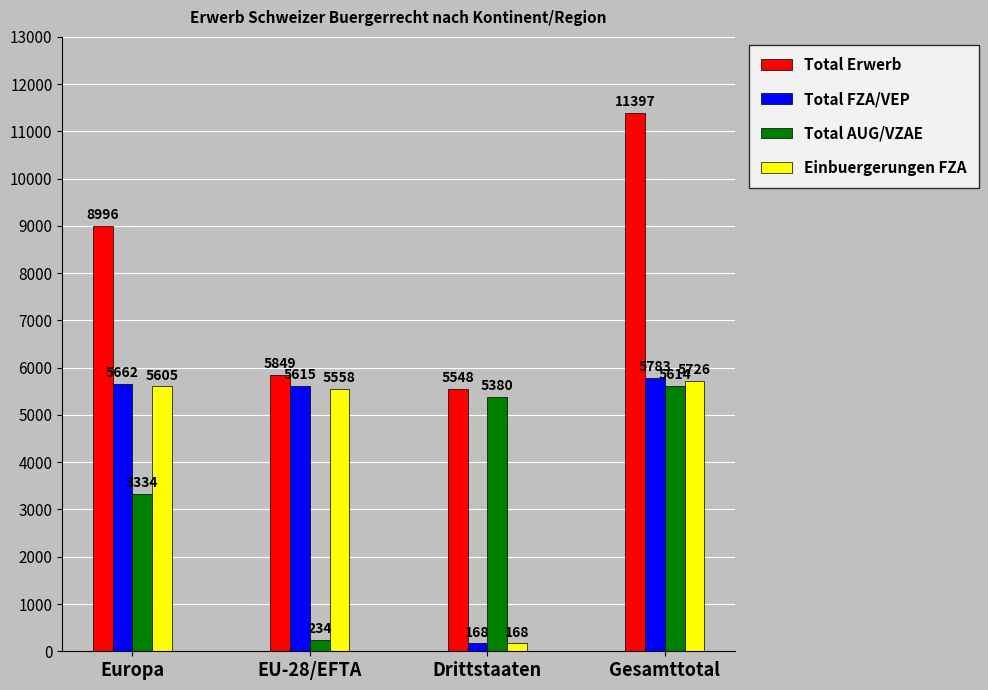

List the labels in order of Total FZA/VEP value, smallest first.

Drittstaaten, EU-28/EFTA, Europa, Gesamttotal